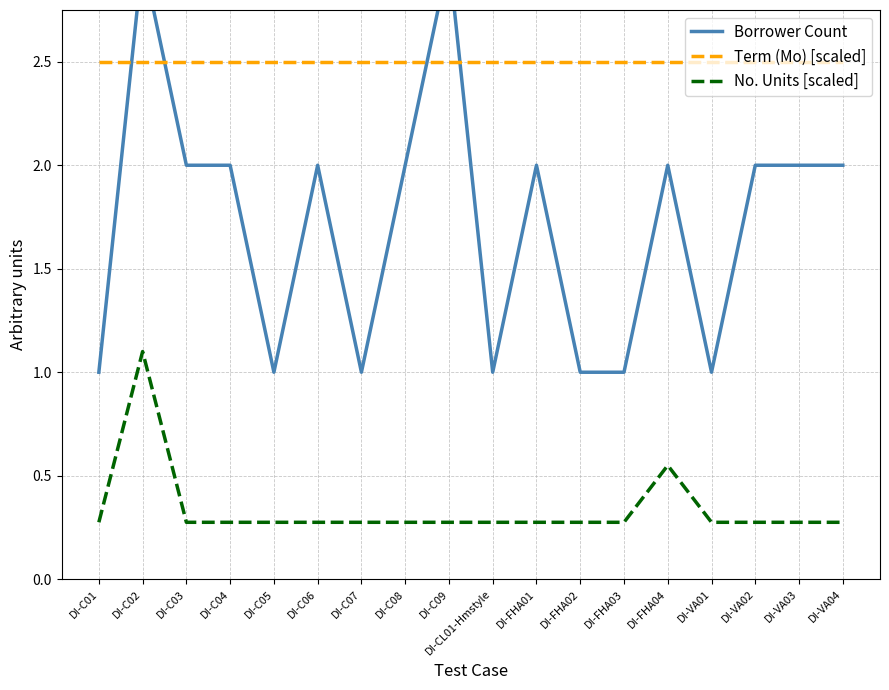

What are all the series names shown in the legend?

Borrower Count, Term (Mo) [scaled], No. Units [scaled]